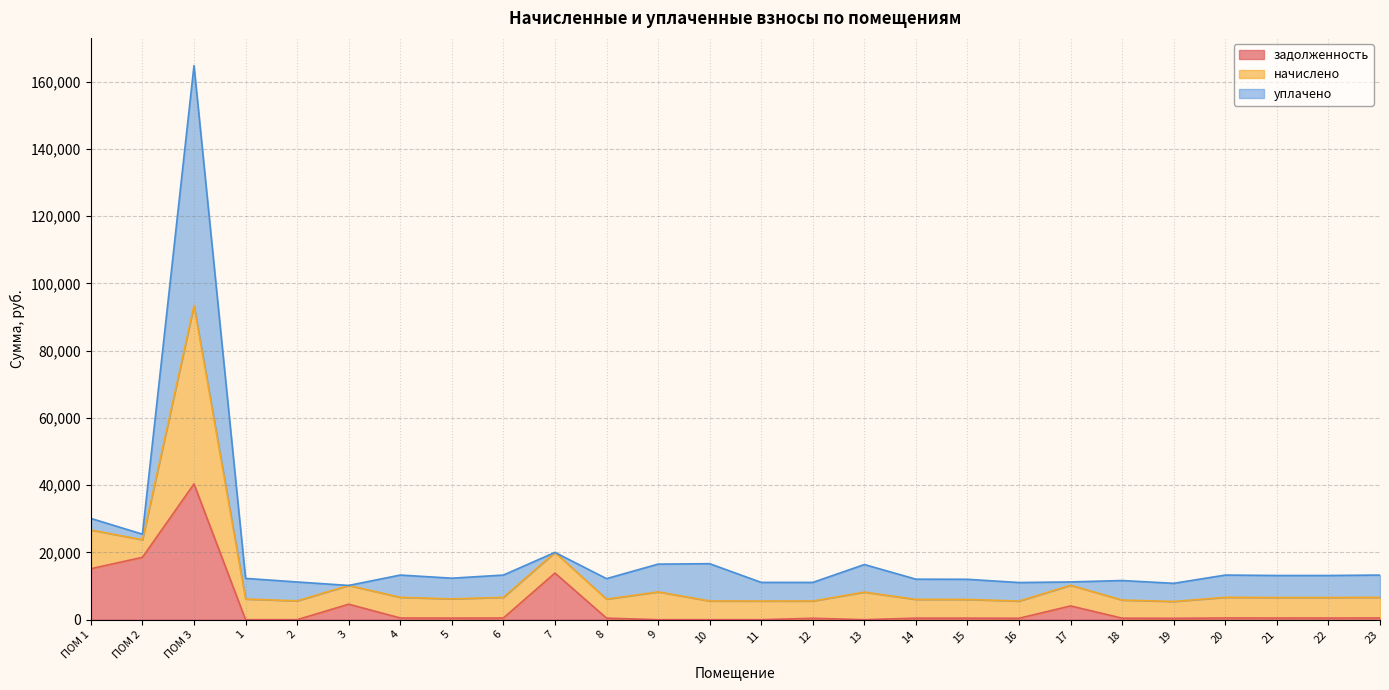

What are all the series names shown in the legend?

задолженность, начислено, уплачено